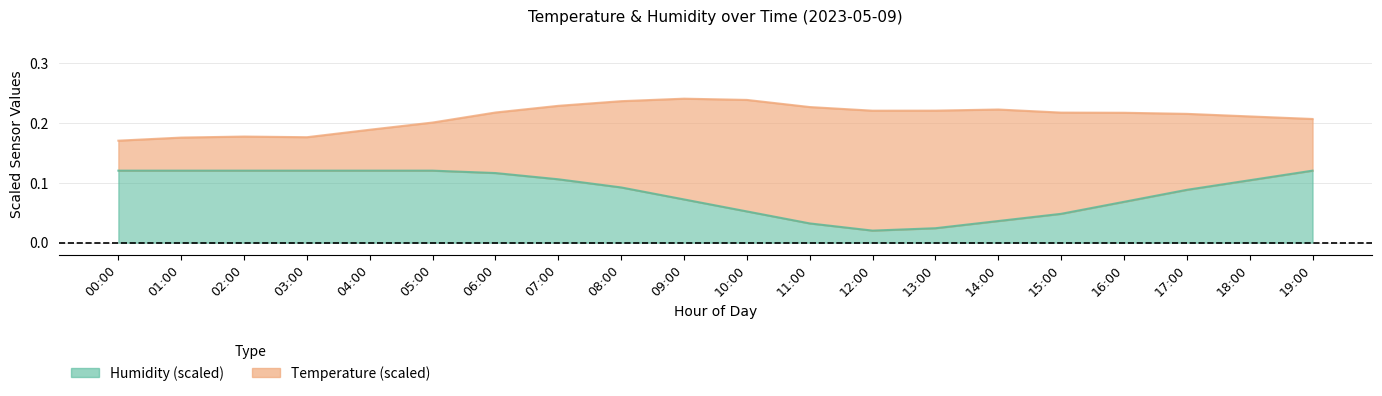

Count the values in the range 0 to 1.

20